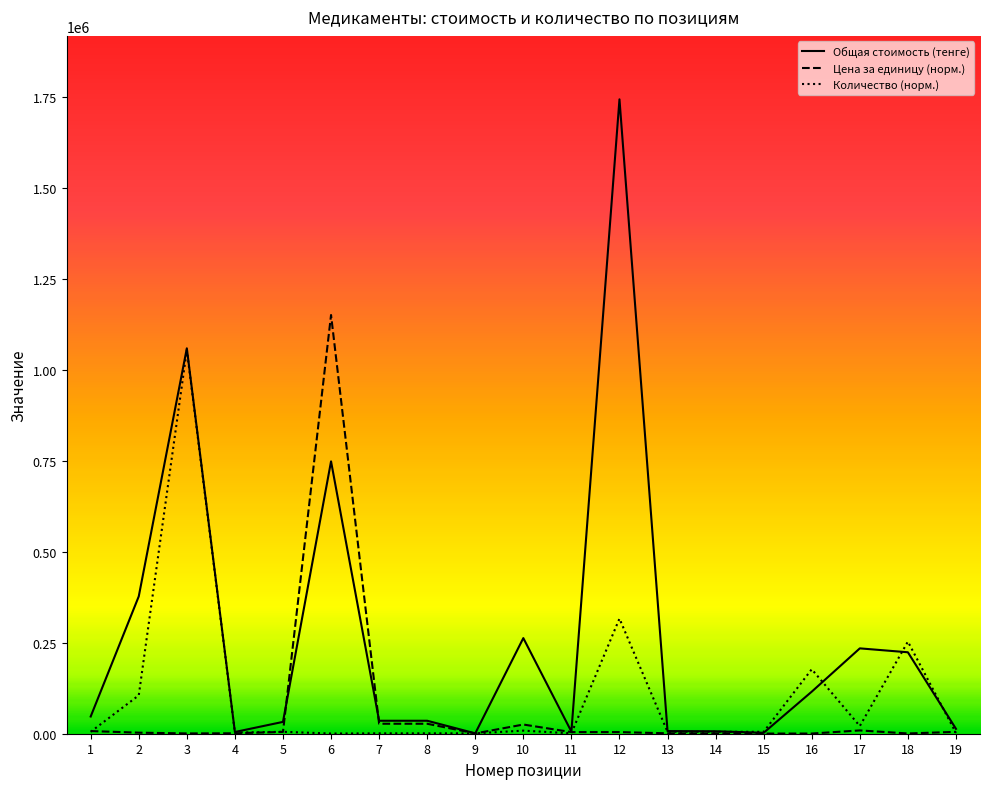

Rank the series by their average value, from highest to lowest.

Общая стоимость (тенге), Количество (норм.), Цена за единицу (норм.)